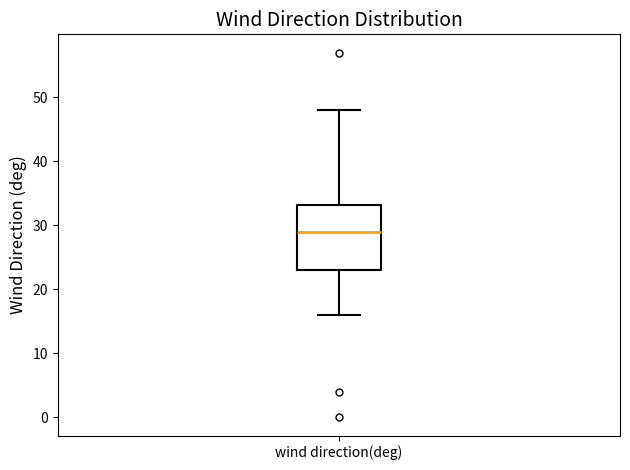

Read this box plot against the y-axis: the position of the median line, the range covered by the box, and the ends of both whiskers. The values are not printed on the chart, so give them approximately, as read against the axis.

median 29, box 23 to 33, whiskers 16 to 48